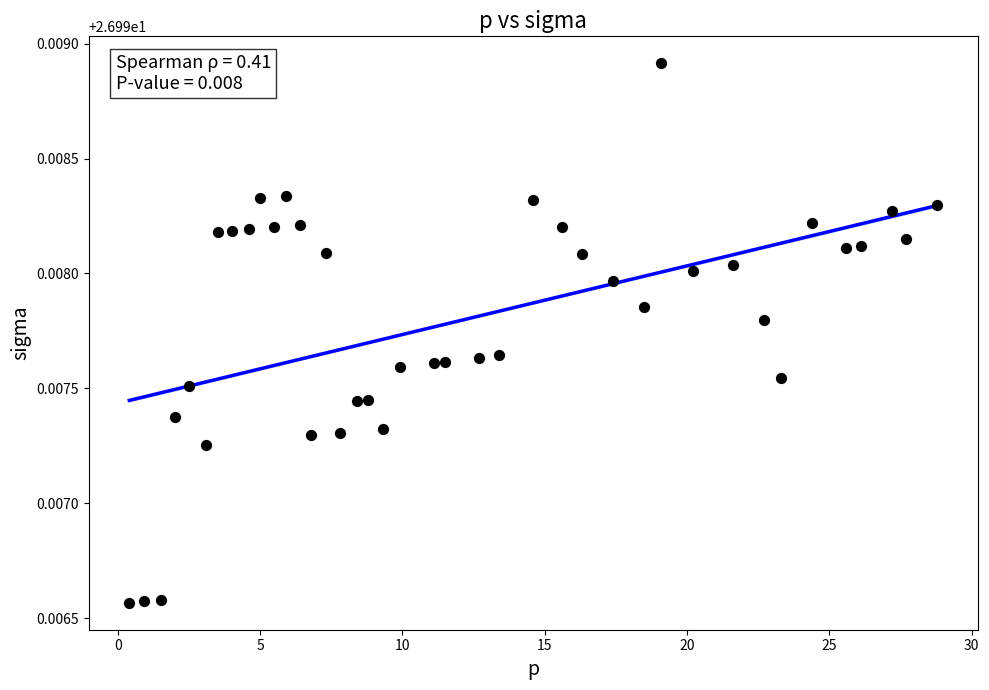

What is the range of X values (max minus min)?

28.4